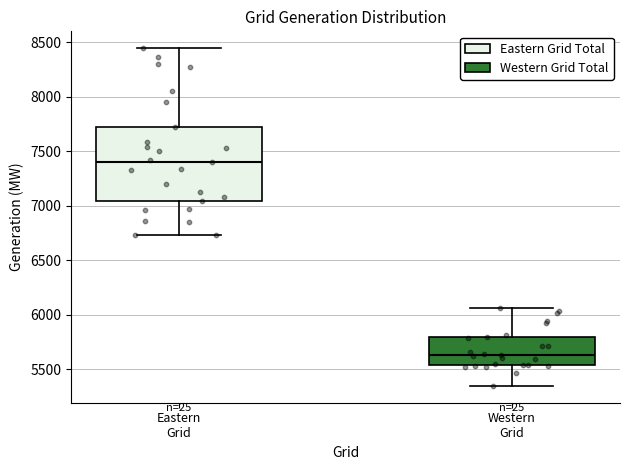

Where is the lower edge of the box for Eastern Grid on the y-axis? The values are not printed on the chart, so give them approximately, as read against the axis.

7050